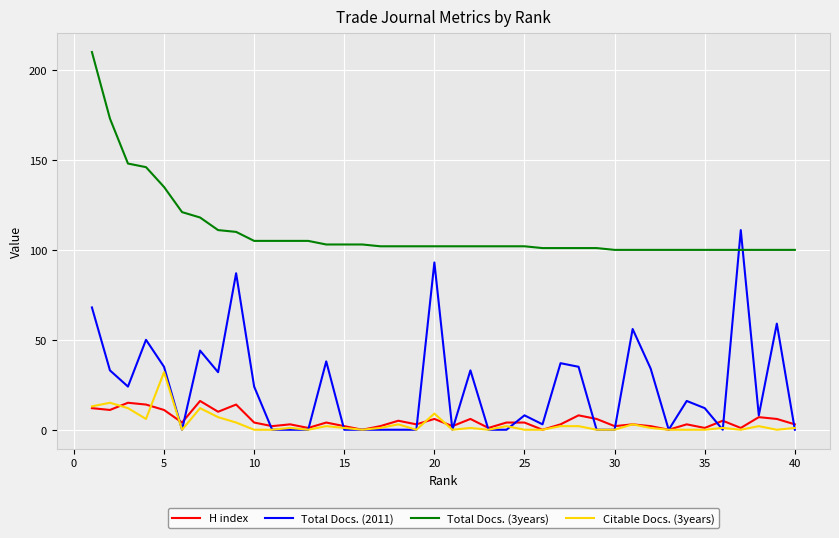

True or false: Total Docs. (3years) and H index cross at least once.

False